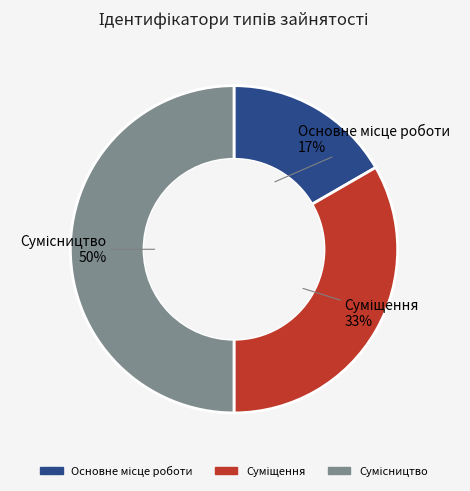

To the nearest percent, what is the difference between the largest and smallest slice percentages?

33%